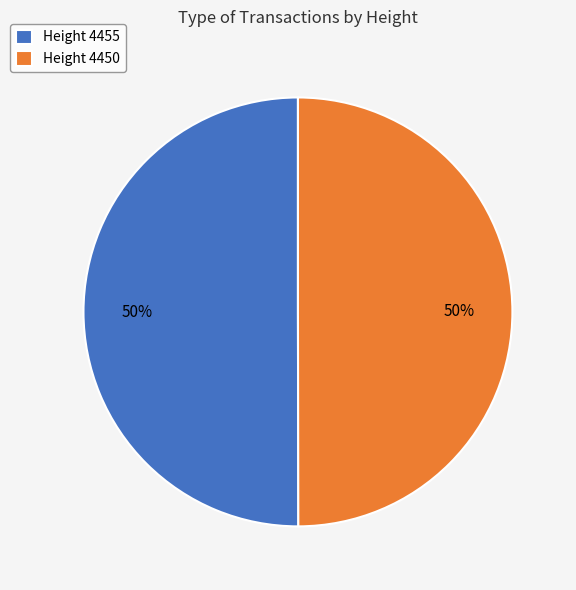

To the nearest percent, what is the average slice percentage?

50%